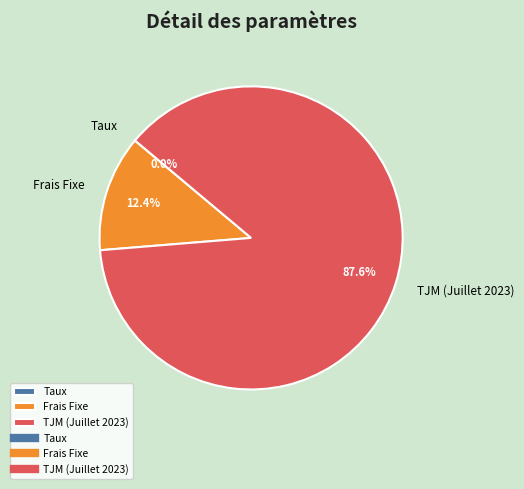

Between TJM (Juillet 2023) and Frais Fixe, which is larger?

TJM (Juillet 2023)